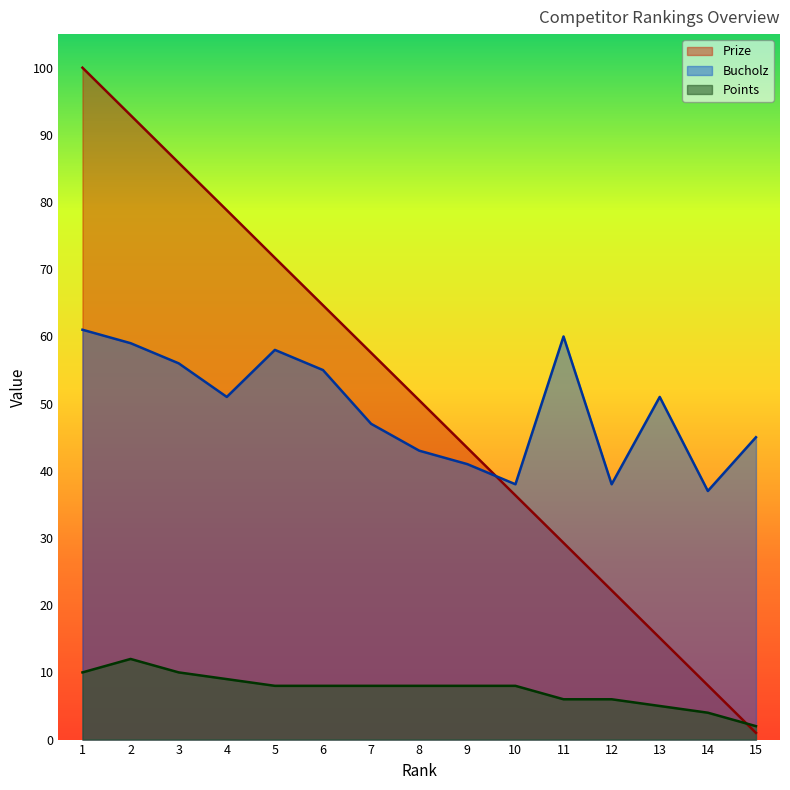

At which label is Points closest to 7?

5